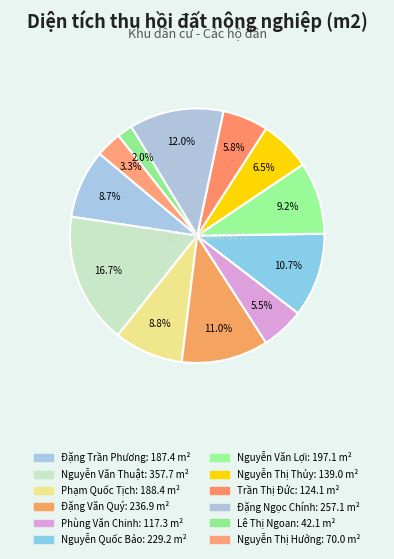

How many slices are in this pie chart?

12